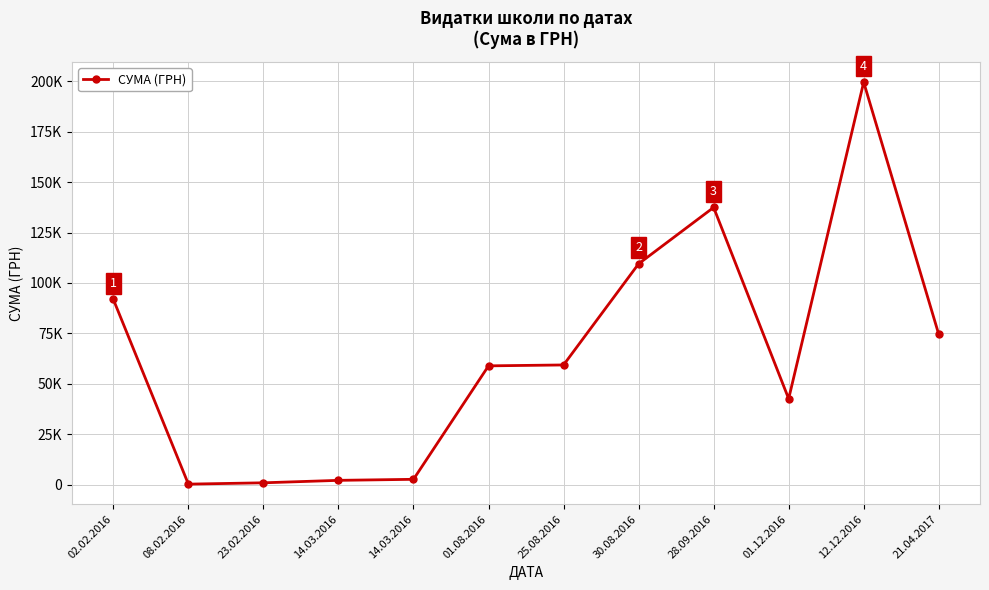

Rank the categories by value from lowest to highest.

08.02.2016, 23.02.2016, 14.03.2016, 14.03.2016, 01.12.2016, 01.08.2016, 25.08.2016, 21.04.2017, 02.02.2016, 30.08.2016, 28.09.2016, 12.12.2016